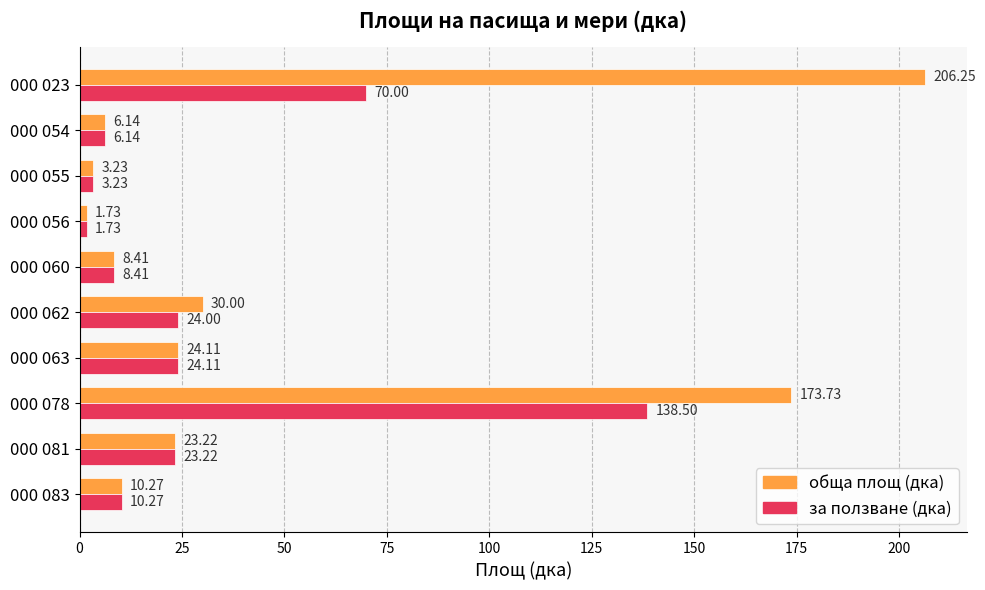

List the series in order of their overall mean, lowest first.

за ползване (дка), обща площ (дка)